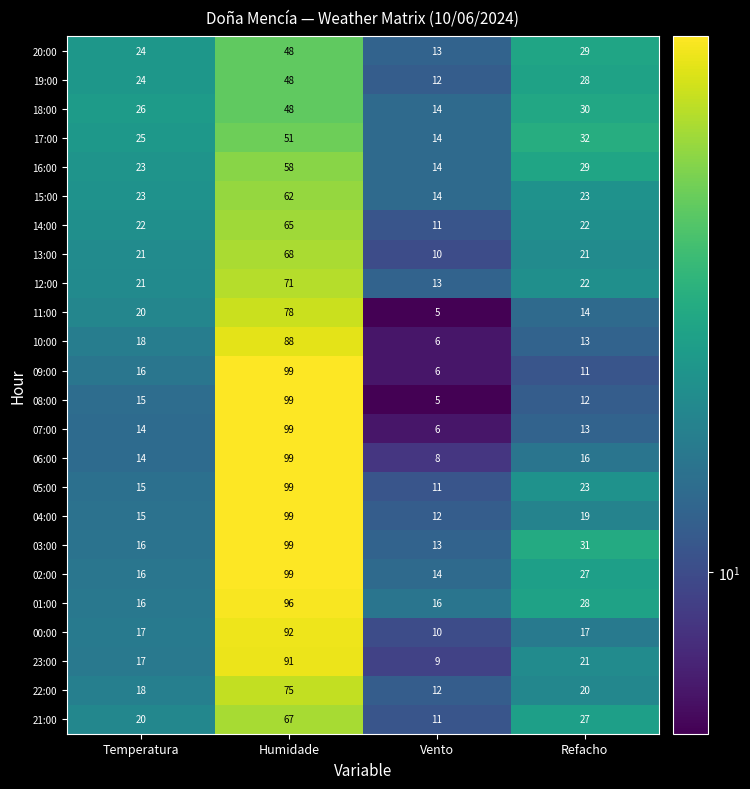

At how many categories does at least one series exceed 10?

4